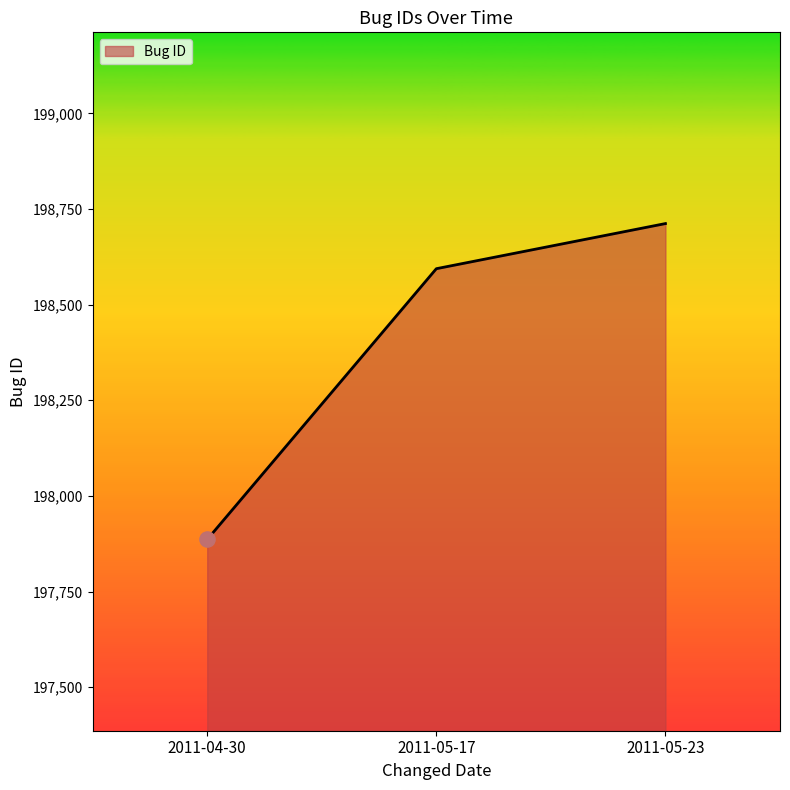

Between 2011-04-30 and 2011-05-17, which is larger?

2011-05-17